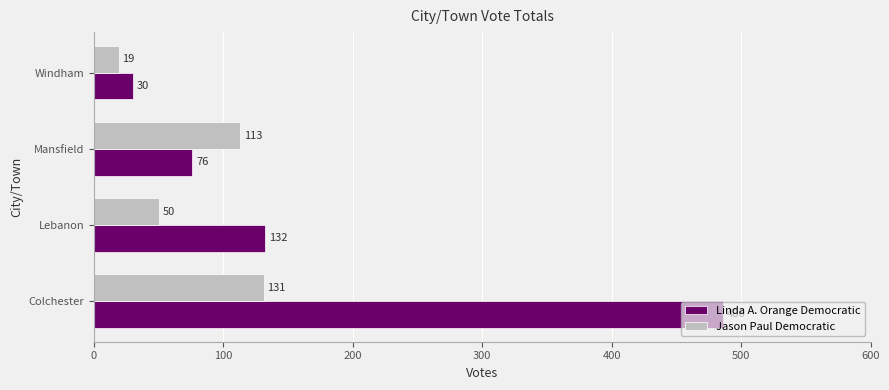

What is the maximum value shown in the chart?

486